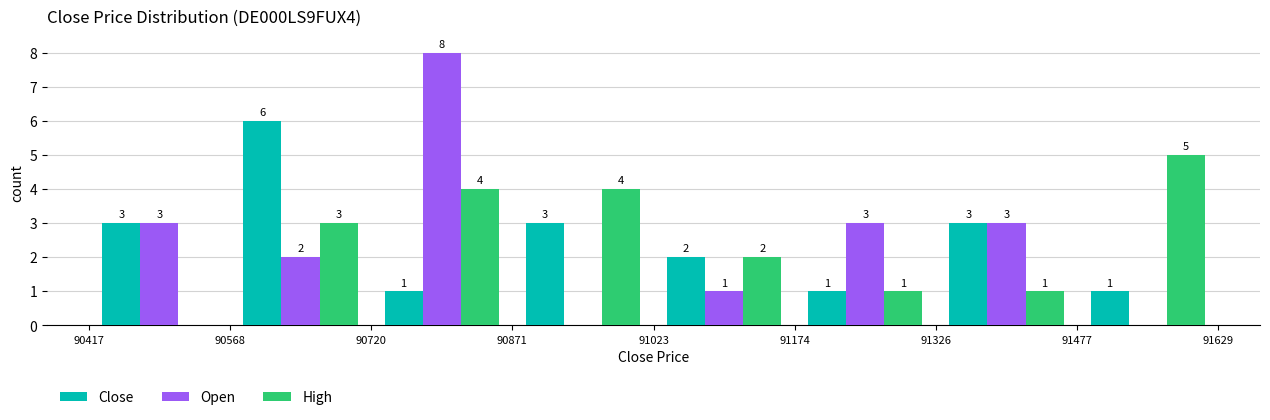

In the Close series, which range on the x-axis has the tallest bar?

90568 to 90720